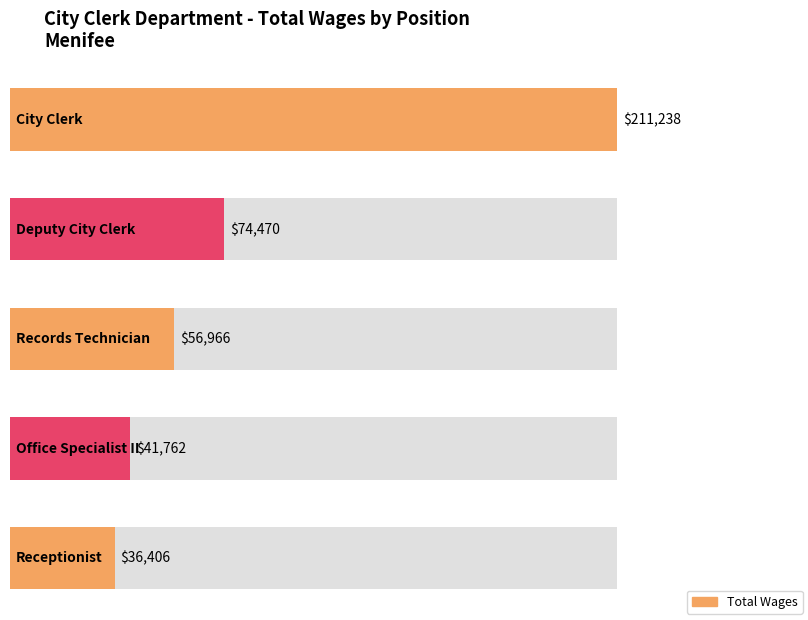

What is the difference between the values at Deputy City Clerk and City Clerk?

136768